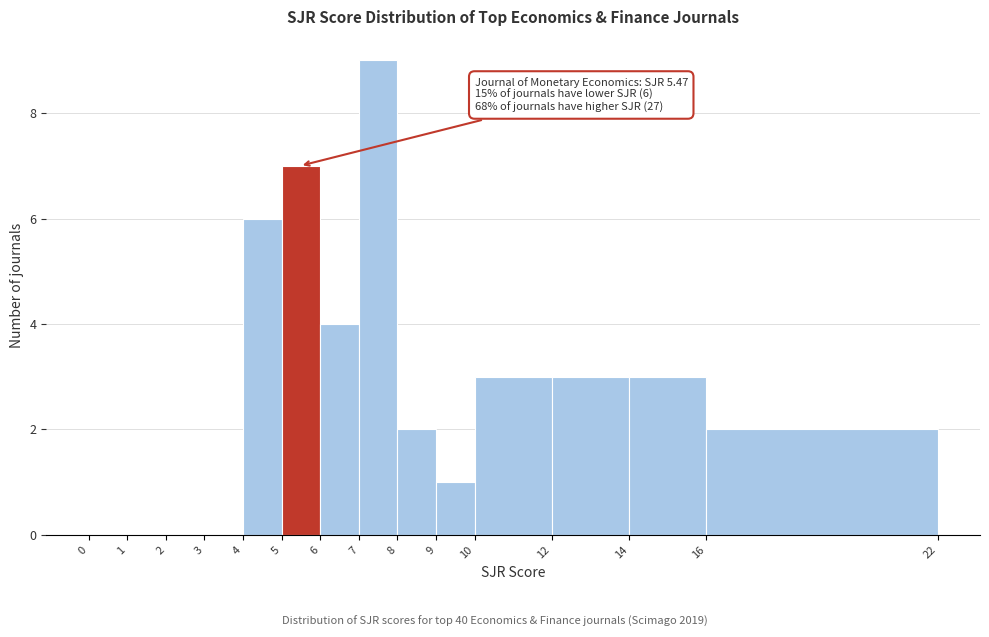

Over which range of the x-axis is the bar tallest?

7 to 8